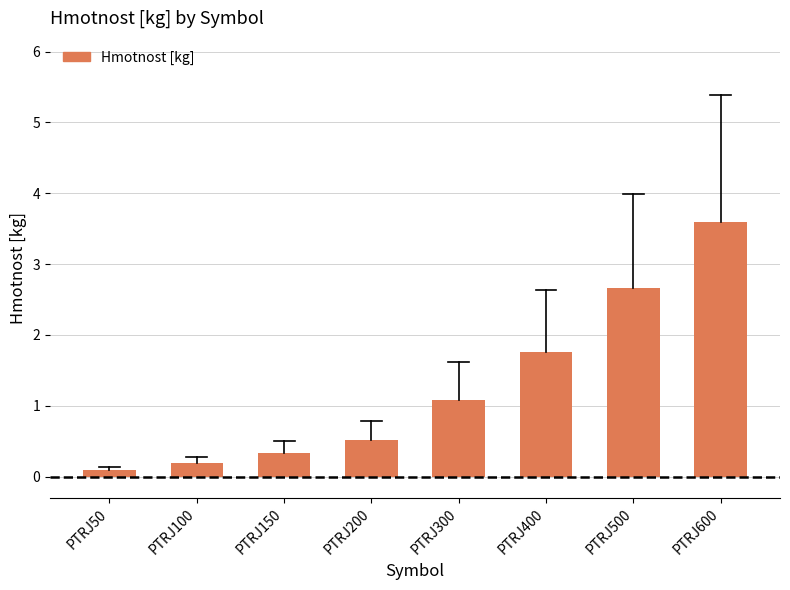

What is the change in value from PTRJ200 to PTRJ300?

+0.6